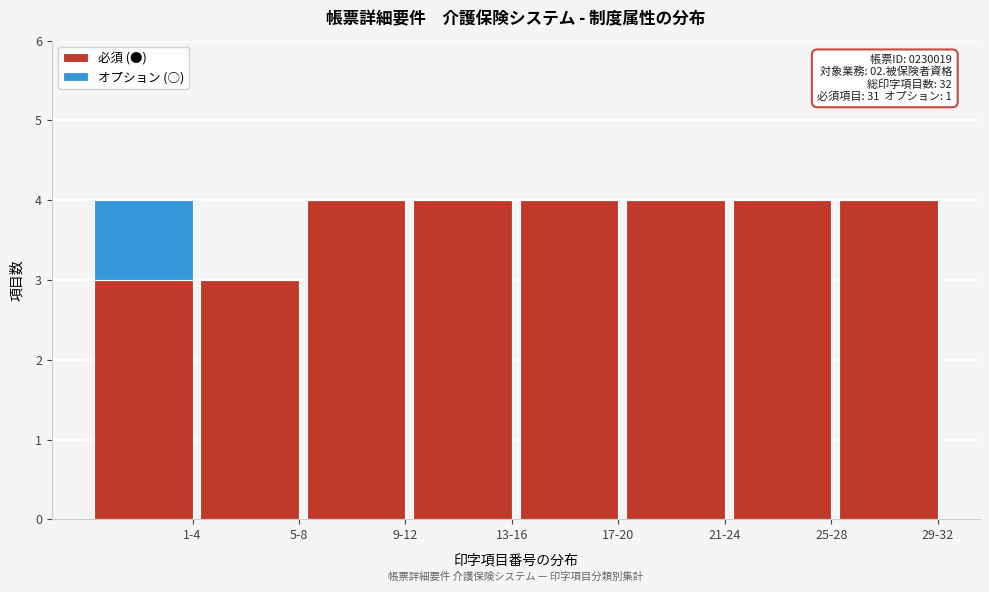

Reading right to left, list the values for the 必須 (●) series.

29-32=4	25-28=4	21-24=4	17-20=4	13-16=4	9-12=4	5-8=3	1-4=3